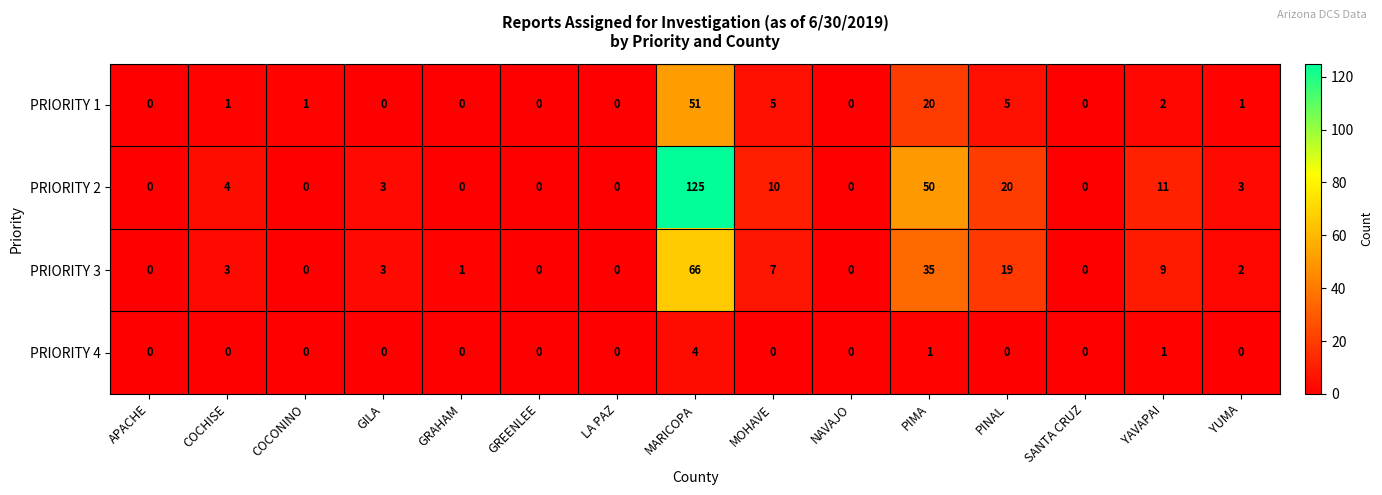

Which series changed the most between GREENLEE and YUMA?

PRIORITY 2